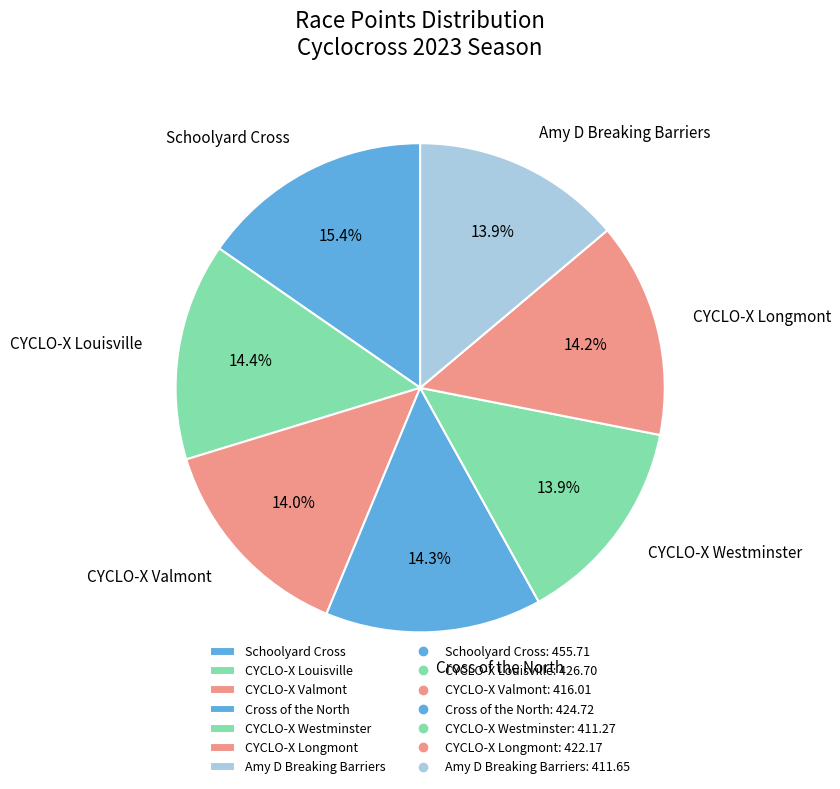

How many slices are in this pie chart?

7